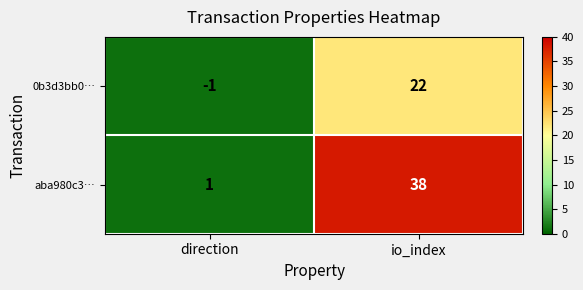

List the series in order of their peak value, lowest first.

0b3d3bb0…, aba980c3…